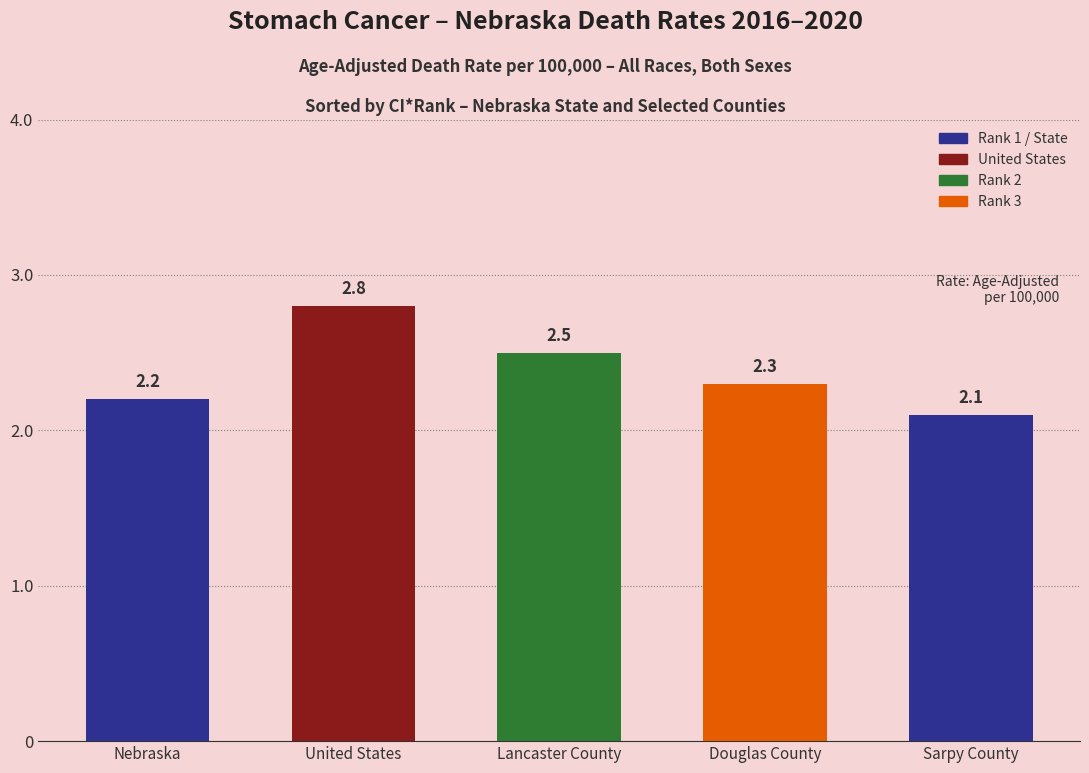

What is the sum of all values?

11.9